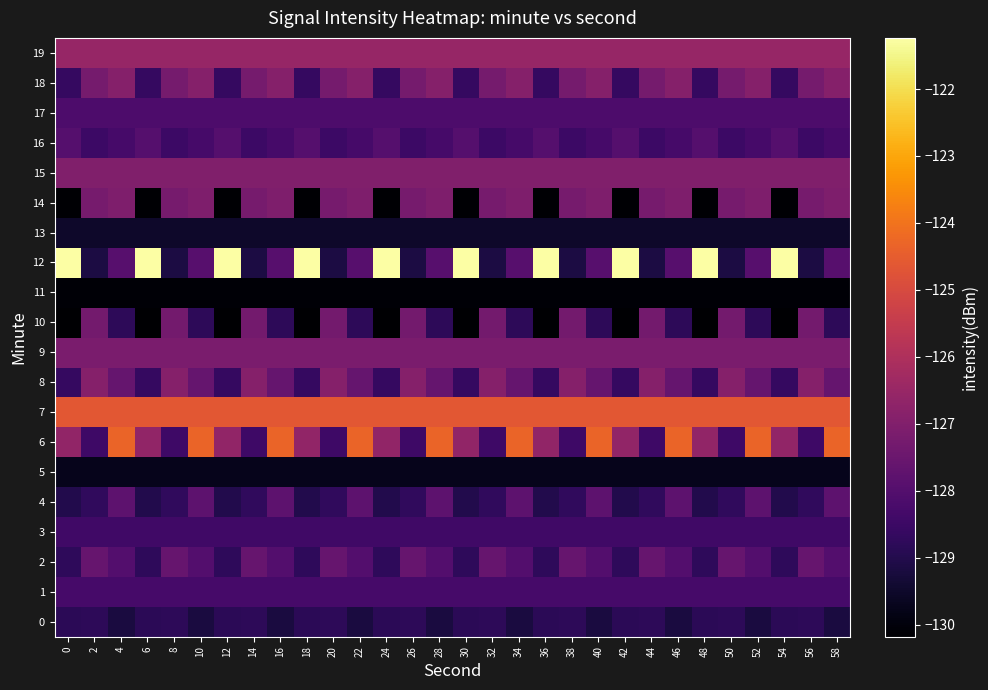

What is the spread (max minus min) of values at 44?

5.5